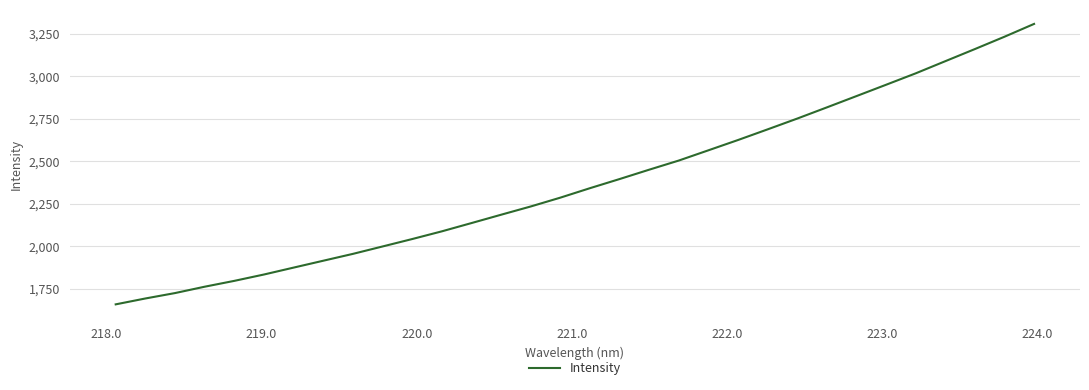

True or false: there are more than 1 points higher than both neighbors.

False